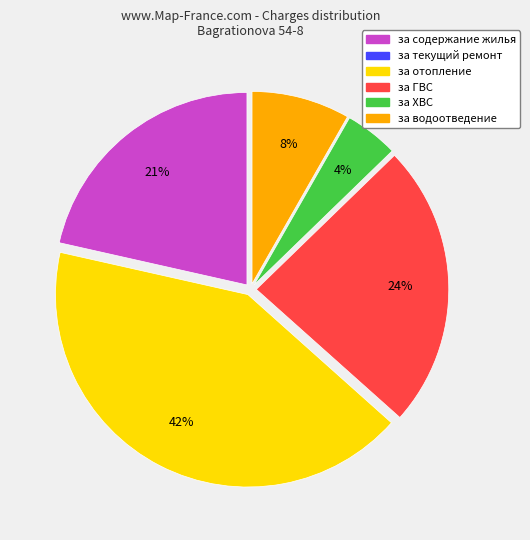

Is there a majority slice in this chart?

No